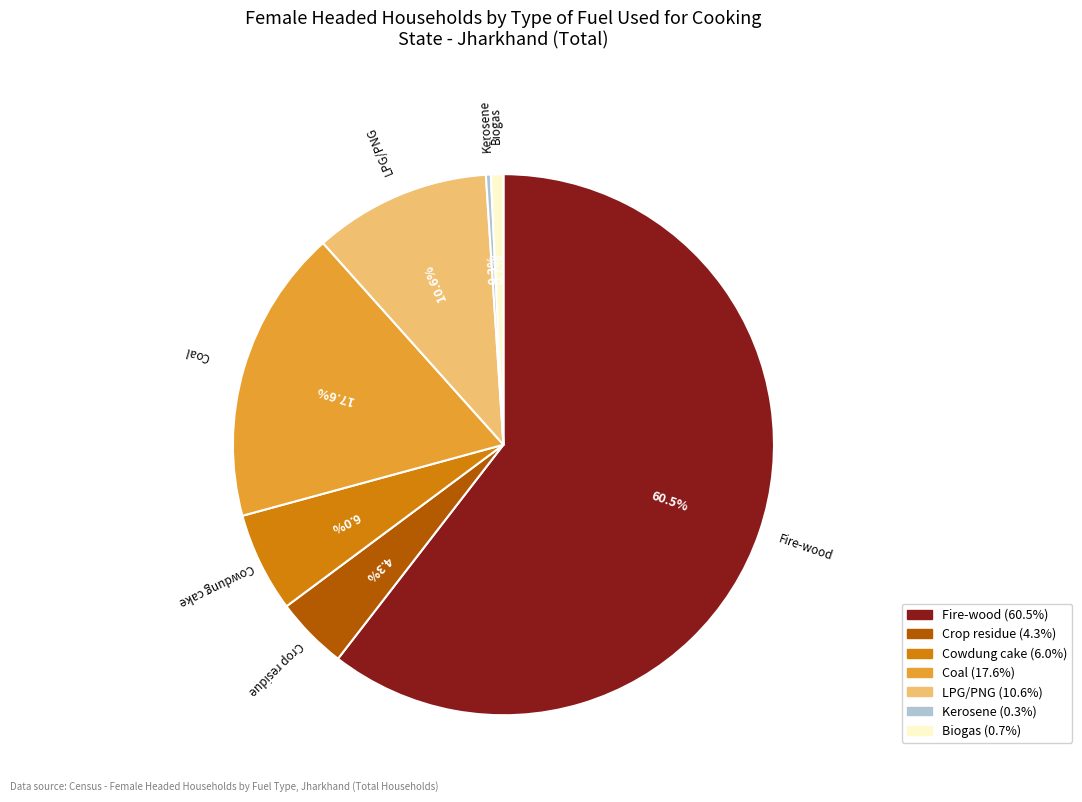

Does Fire-wood represent more than half of the total?

Yes